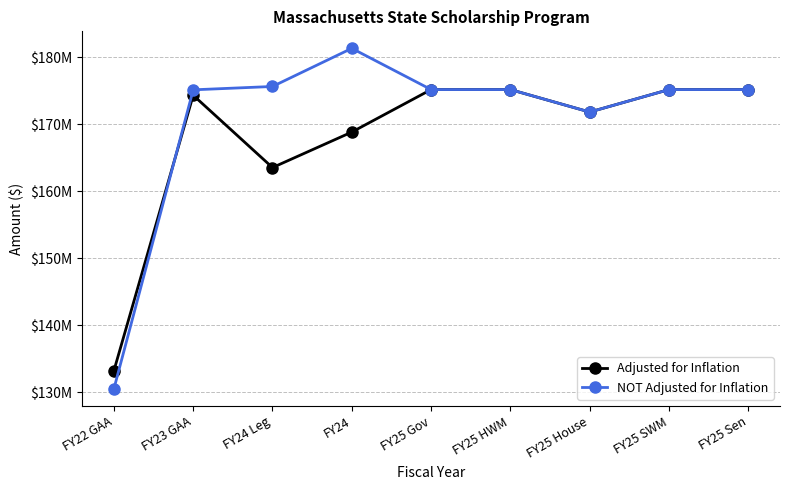

What are all the series names shown in the legend?

Adjusted for Inflation, NOT Adjusted for Inflation